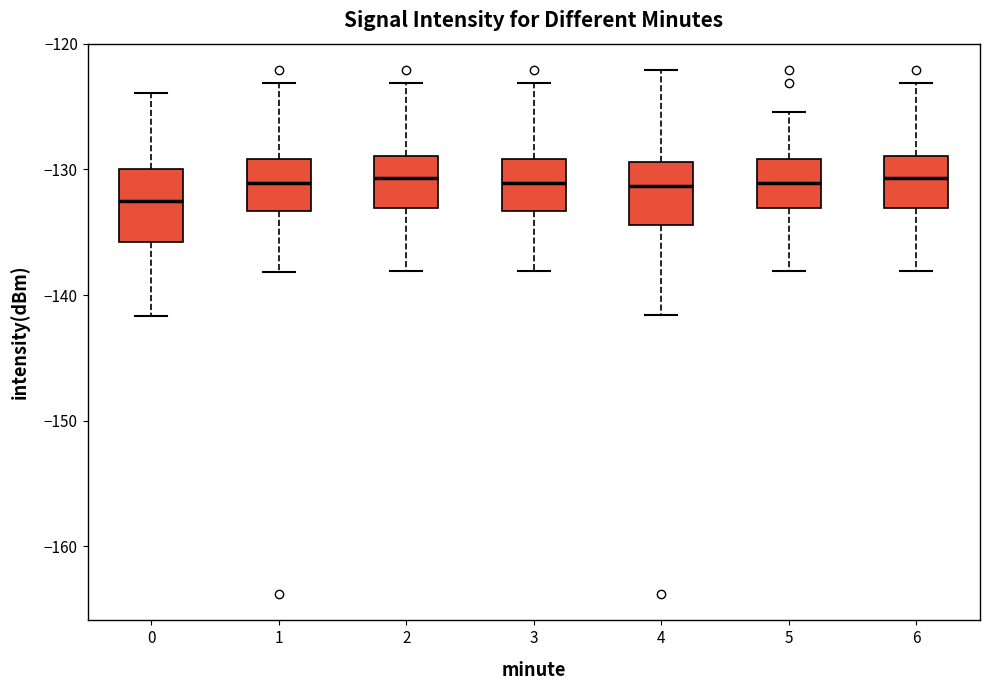

Reading left to right, read every box against the y-axis: the position of its median line, the range the box covers, and the ends of its whiskers. The values are not printed on the chart, so give them approximately, as read against the axis.

0: median -132, box -136 to -130, whiskers -142 to -124
1: median -131, box -133 to -129, whiskers -138 to -123
2: median -131, box -133 to -129, whiskers -138 to -123
3: median -131, box -133 to -129, whiskers -138 to -123
4: median -131, box -134 to -129, whiskers -142 to -122
5: median -131, box -133 to -129, whiskers -138 to -125
6: median -131, box -133 to -129, whiskers -138 to -123